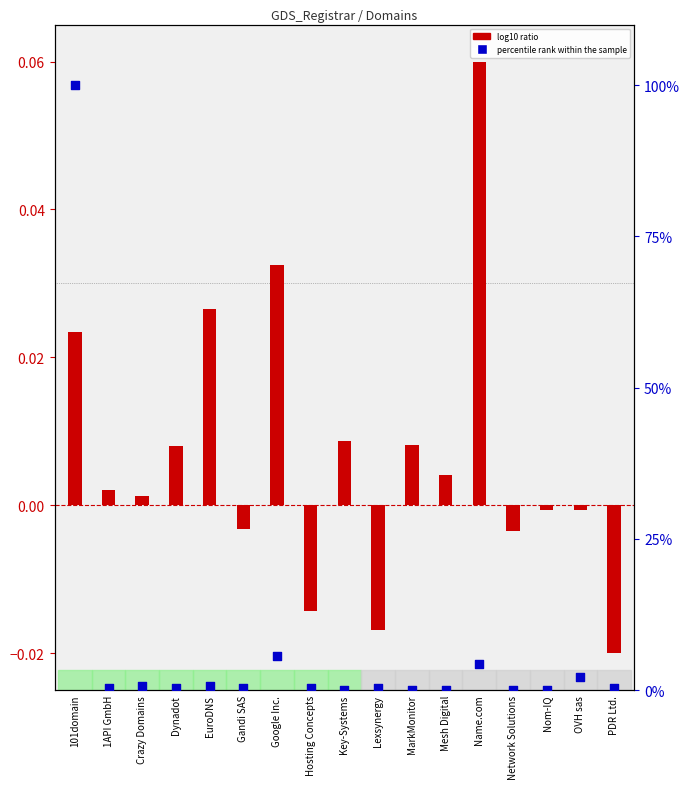

Which series has the largest Y range (max minus min)?

percentile rank within the sample